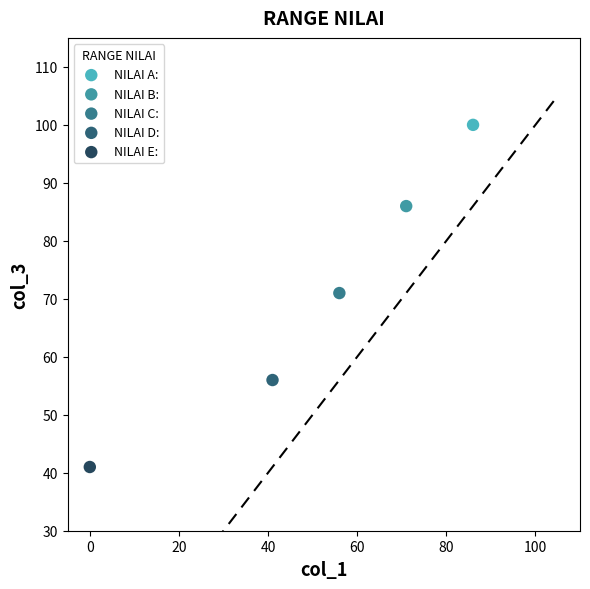

What are all the series names shown in the legend?

NILAI A:, NILAI B:, NILAI C:, NILAI D:, NILAI E: